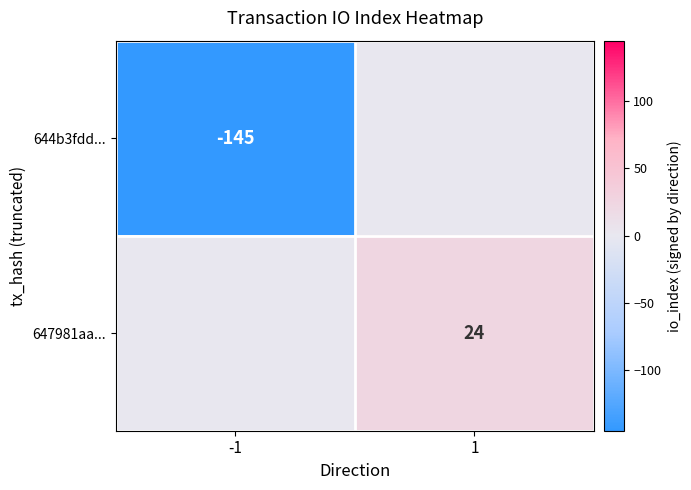

Is it true that 647981aa... equals 43 at 1?

False